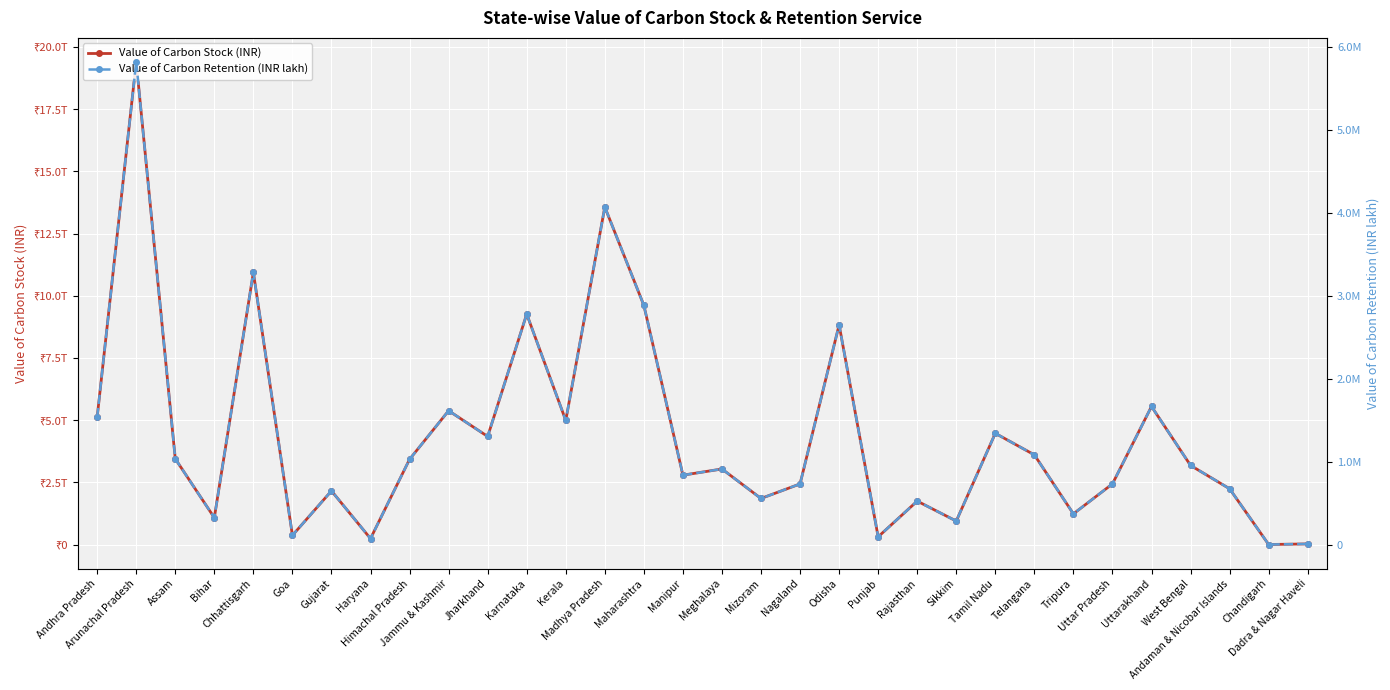

True or false: Value of Carbon Retention (INR lakh) and Value of Carbon Stock (INR) cross at least once.

False